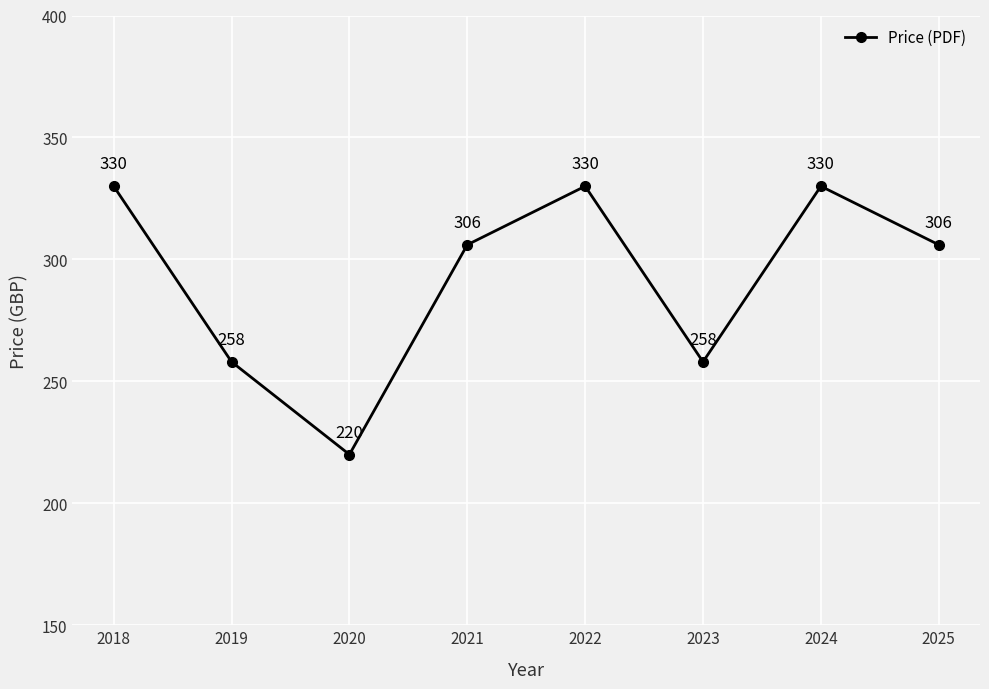

Reading left to right, transcribe all the data shown in this chart.

330	258	220	306	330	258	330	306